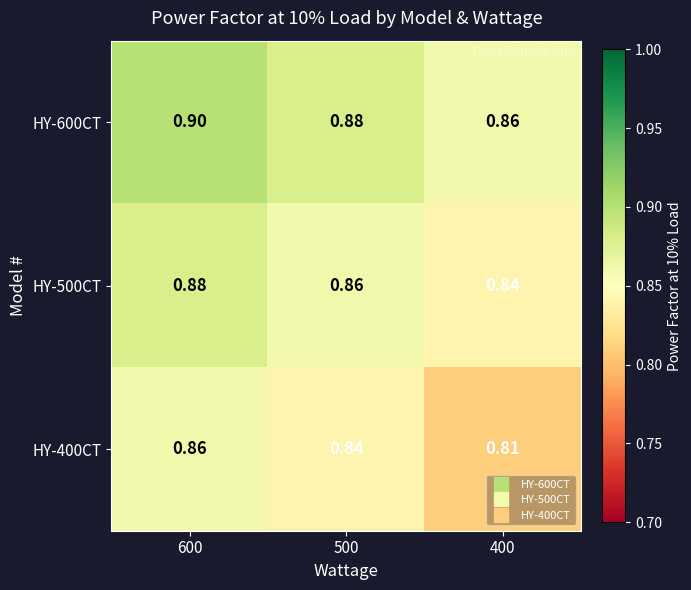

Is the value of HY-500CT at 600 greater than the value of HY-400CT at 600?

Yes